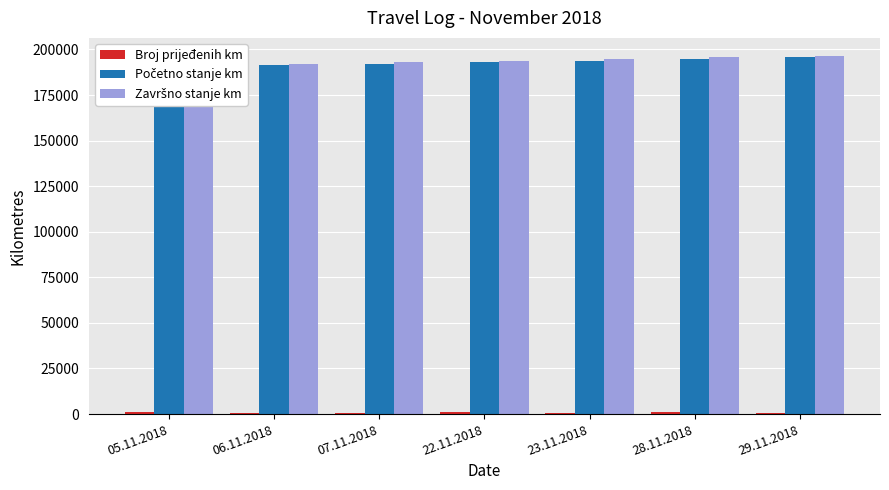

What is the spread (max minus min) of values at 07.11.2018?

192167